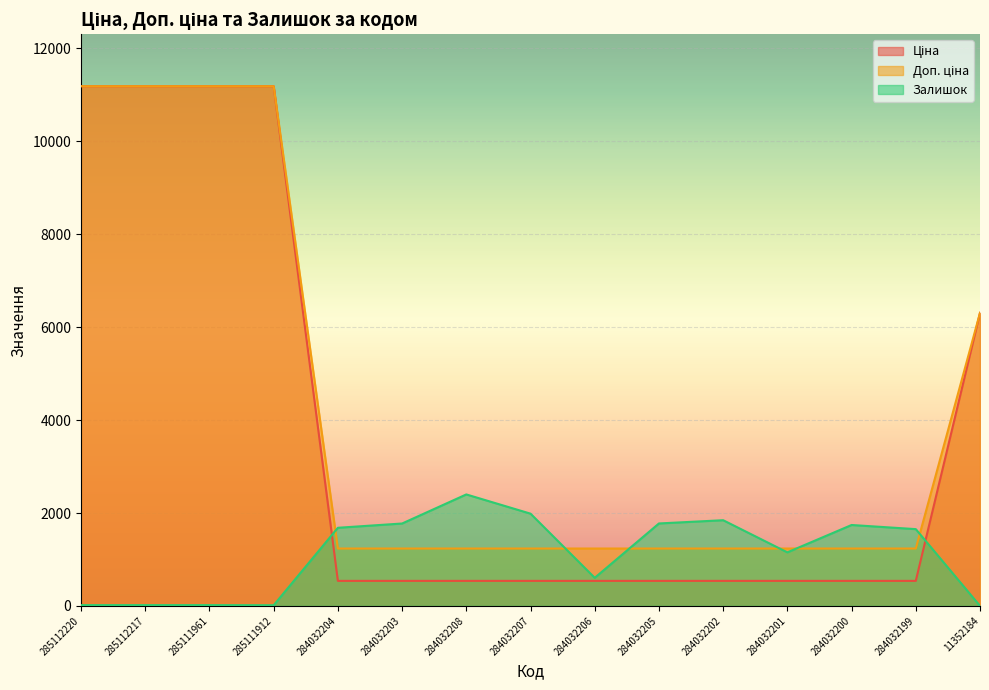

True or false: Доп. ціна has a value of 1235.4 at 284032204.

True